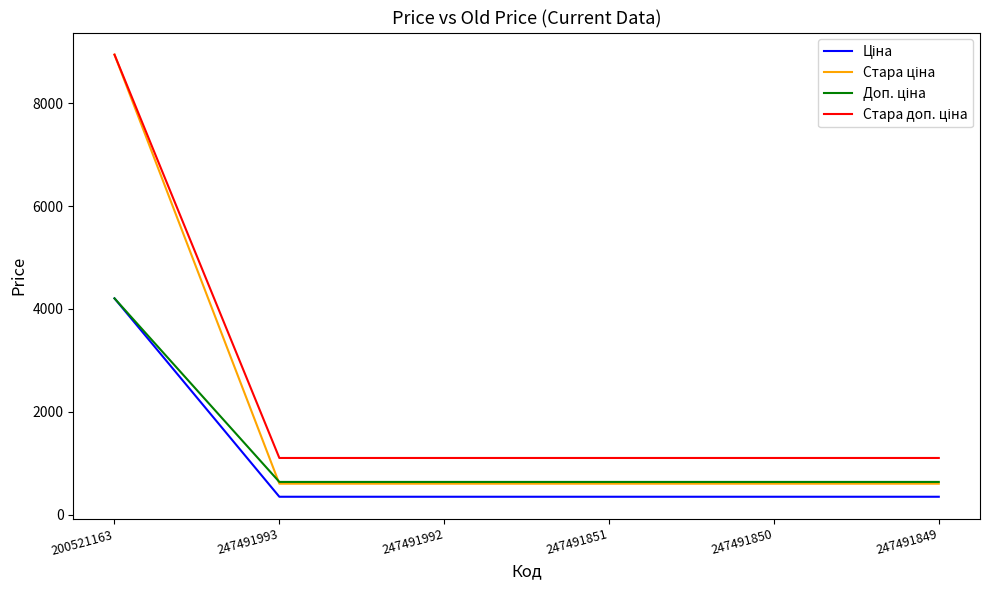

At how many categories does at least one series exceed 1269?

1